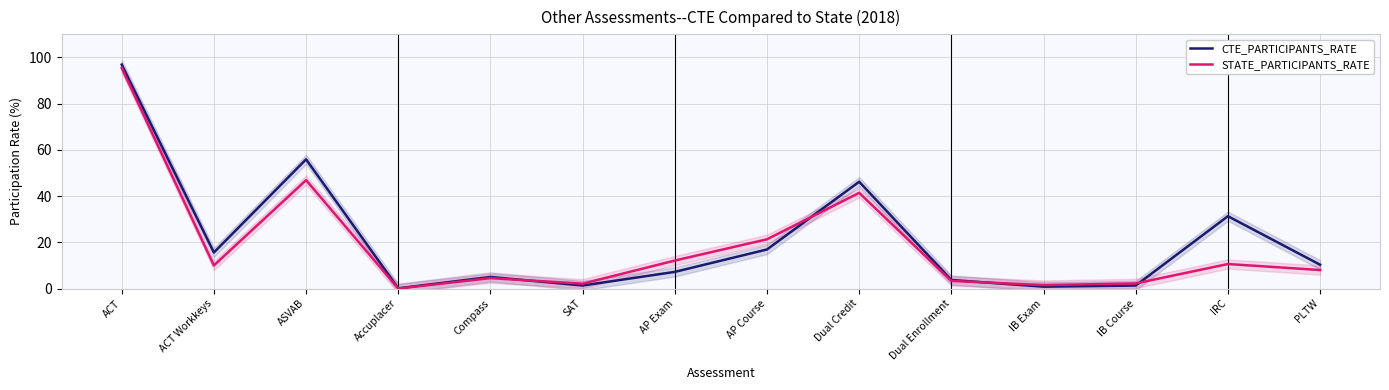

Reading left to right, what are all the values shown in this chart?

CTE_PARTICIPANTS_RATE: 96.9	15.6	55.9	0.1	5.0	1.3	7.2	16.9	46.2	3.7	0.8	1.3	31.3	10.3
STATE_PARTICIPANTS_RATE: 95.4	10.0	46.9	0.0	4.5	2.1	12.1	21.3	41.4	3.3	1.5	2.2	10.6	8.0